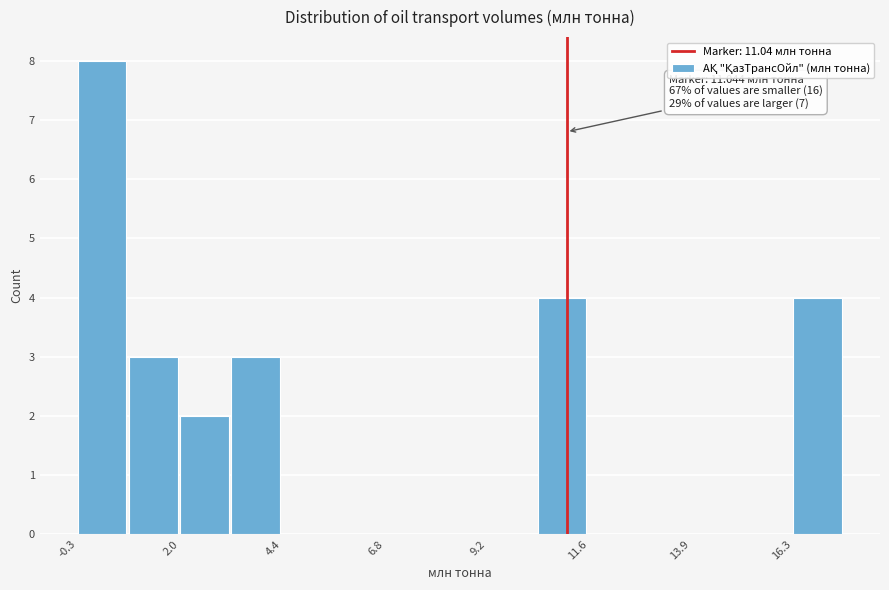

Around what value on the x-axis is the tallest bar? Give the approximate position of its centre, as read against the axis.

0.0